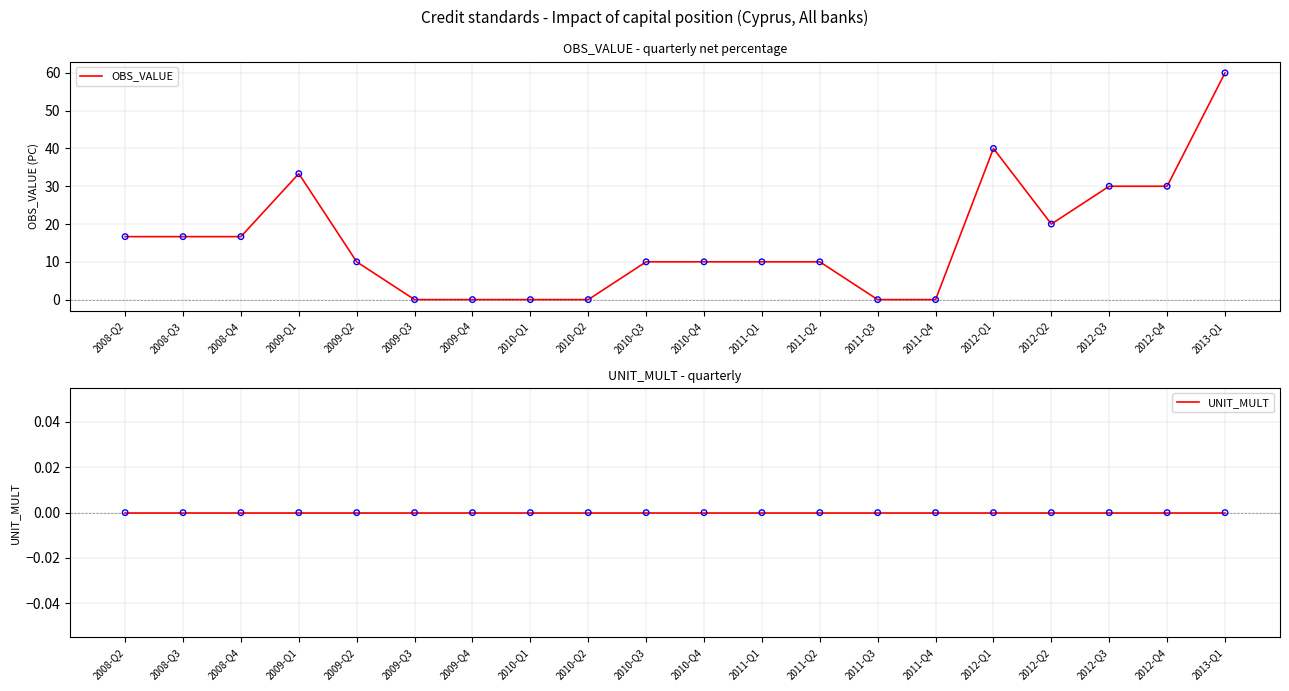

Which series contains the lowest Y value?

OBS_VALUE